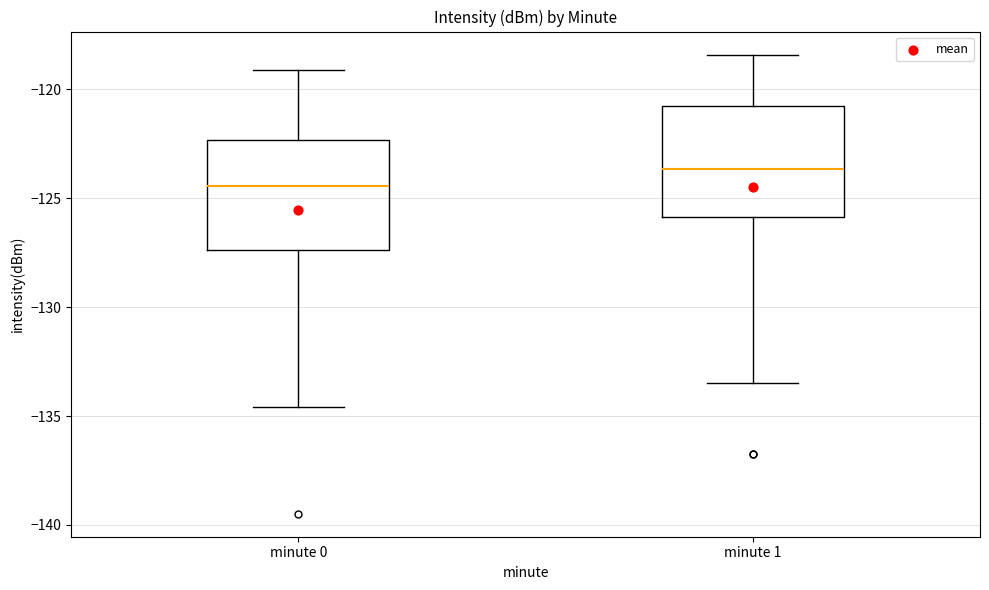

Reading left to right, read every box against the y-axis: the position of its median line, the range the box covers, and the ends of its whiskers. The values are not printed on the chart, so give them approximately, as read against the axis.

minute 0: median -124.5, box -127.5 to -122.5, whiskers -134.5 to -119.0
minute 1: median -123.5, box -126.0 to -121.0, whiskers -133.5 to -118.5